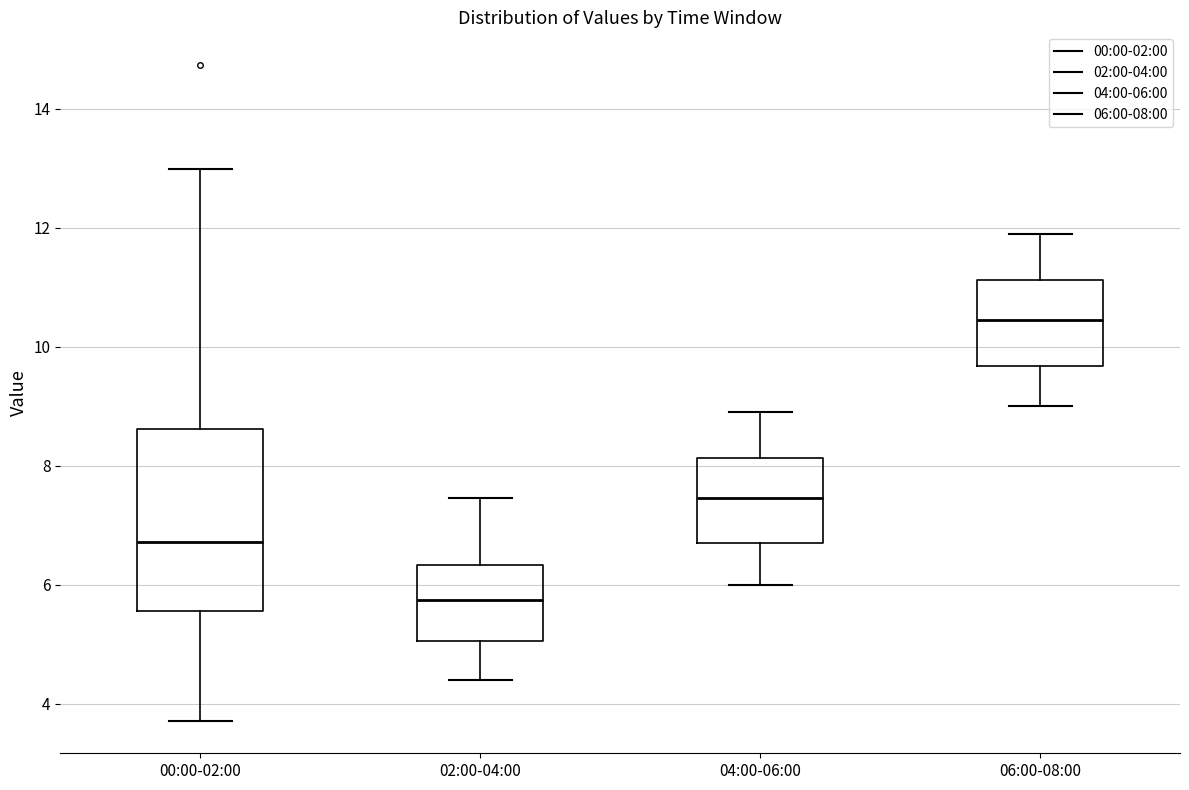

Where does the lower whisker of the box for 04:00-06:00 end on the y-axis? The values are not printed on the chart, so give them approximately, as read against the axis.

6.0